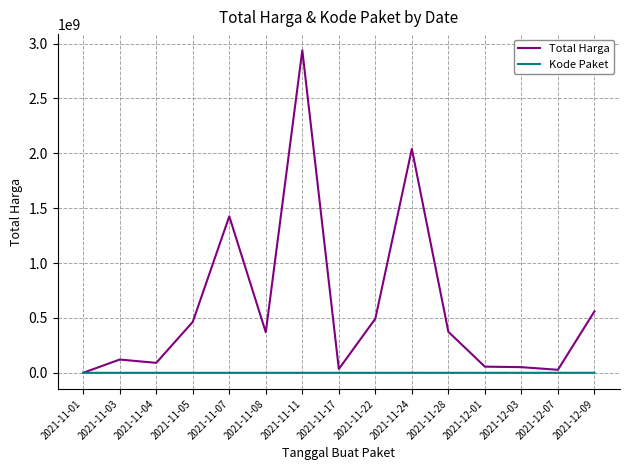

Rank the series at 2021-11-04 from highest to lowest value.

Total Harga, Kode Paket